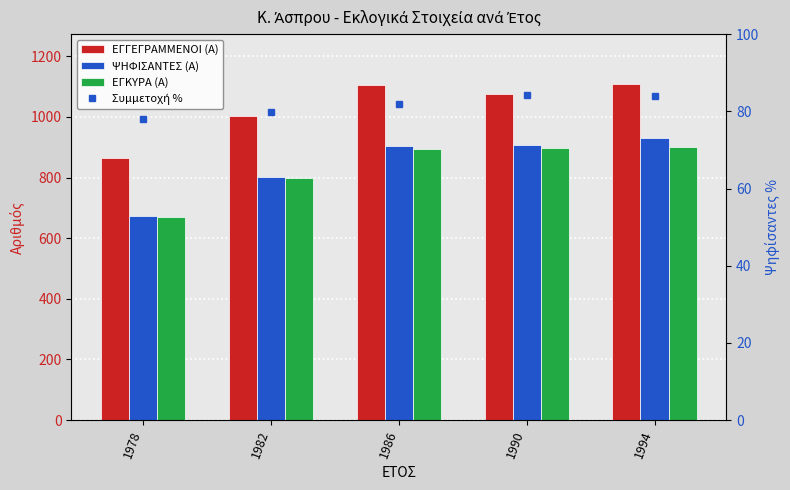

Is it true that Συμμετοχή % equals 83.9 at 1994?

True